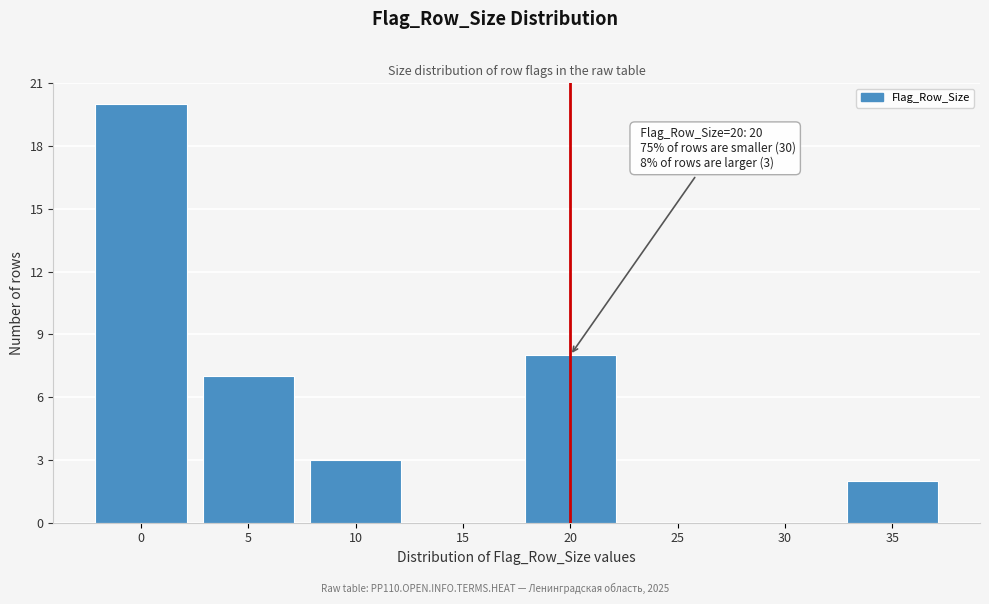

Reading left to right, list all the values displayed in this chart.

0=20	5=7	10=3	15=0	20=8	25=0	30=0	35=2